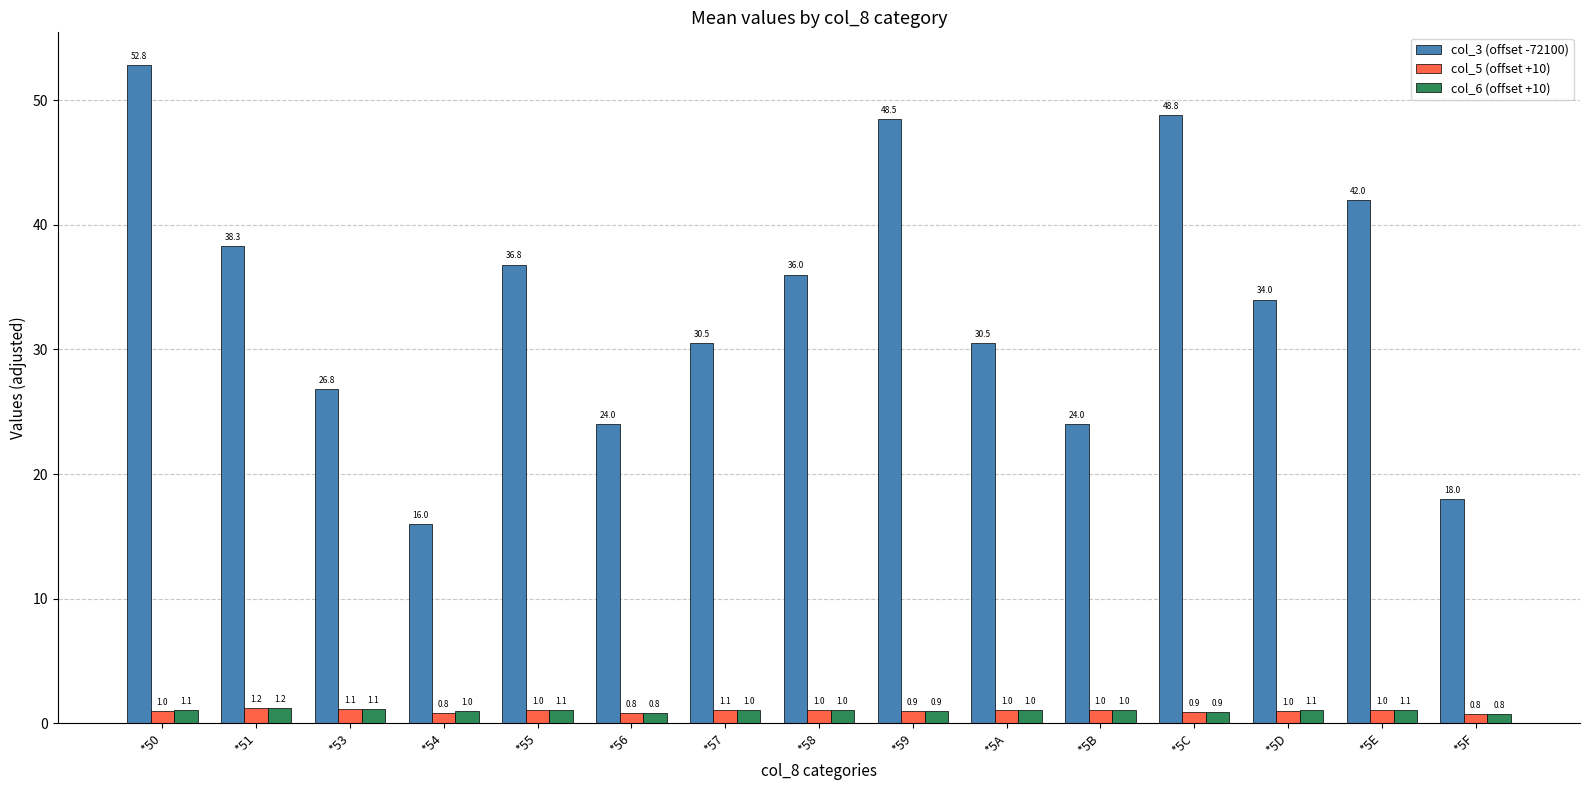

How many bars are there in each group?

3